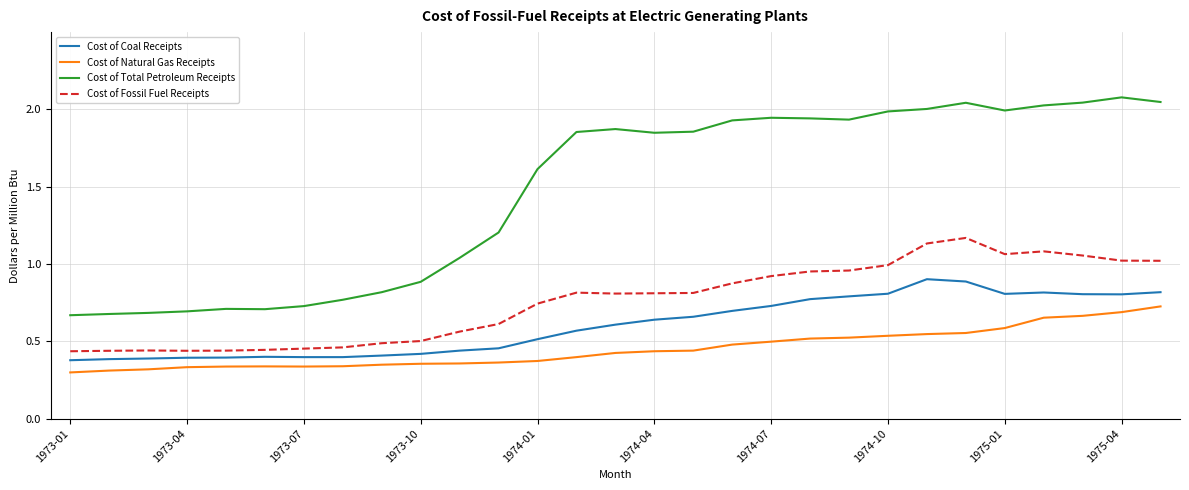

Does the chart have visible grid lines?

Yes